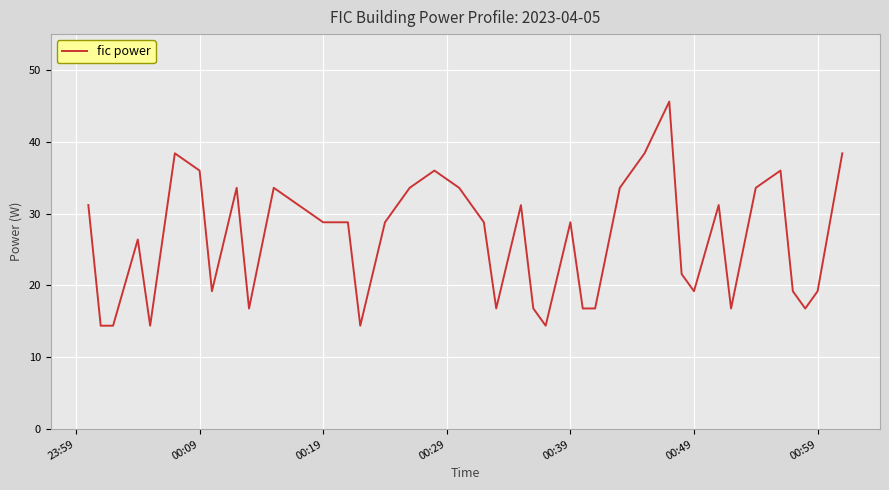

What is the maximum value shown in the chart?

45.6